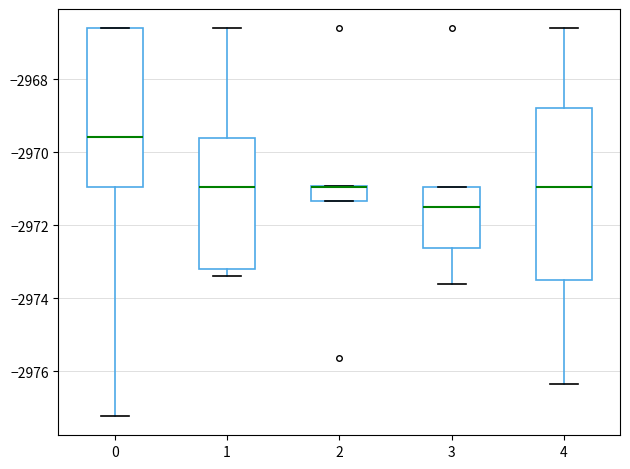

Comparing the boxes themselves (not the whiskers), which one is the tallest?

4